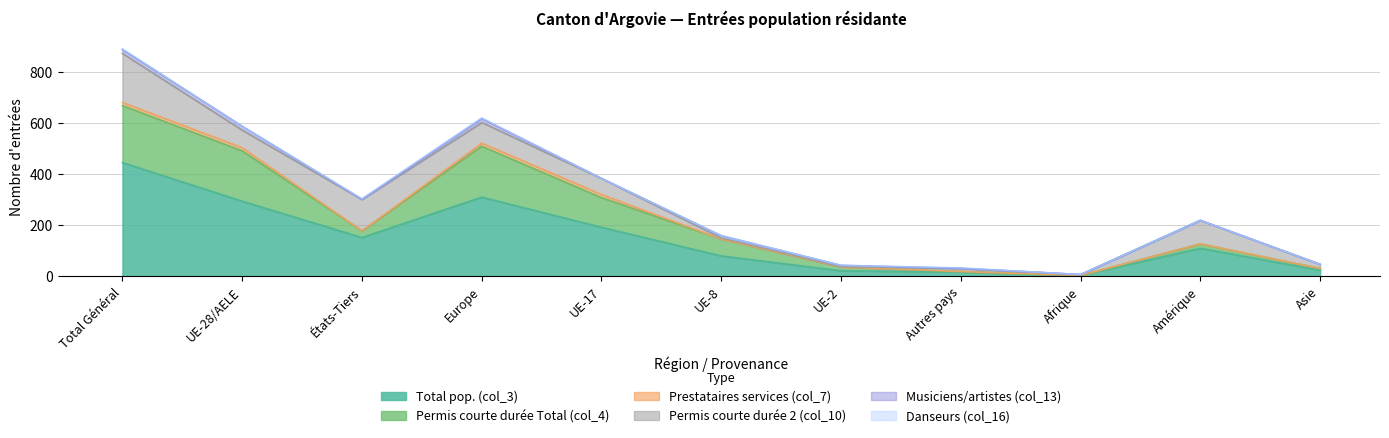

Which category has the lowest value in the Musiciens/artistes (col_13) series?

États-Tiers